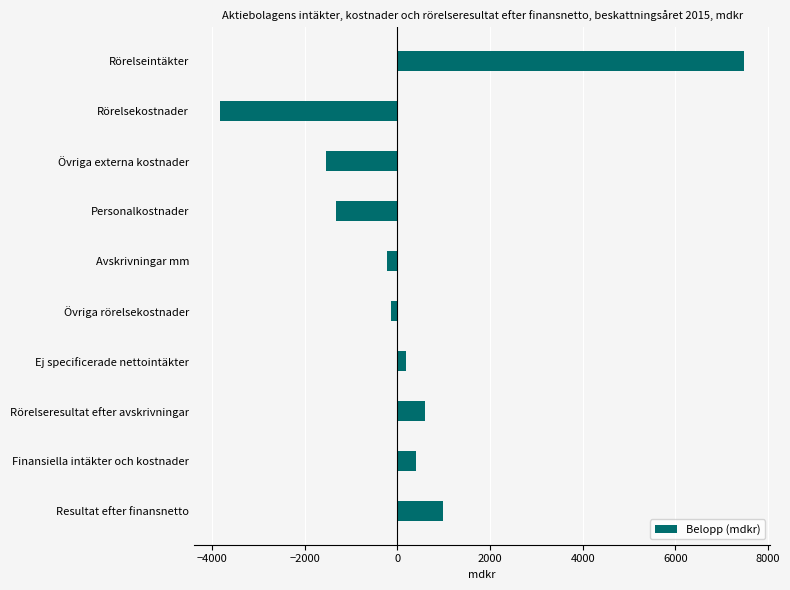

Are the bars horizontal?

Yes